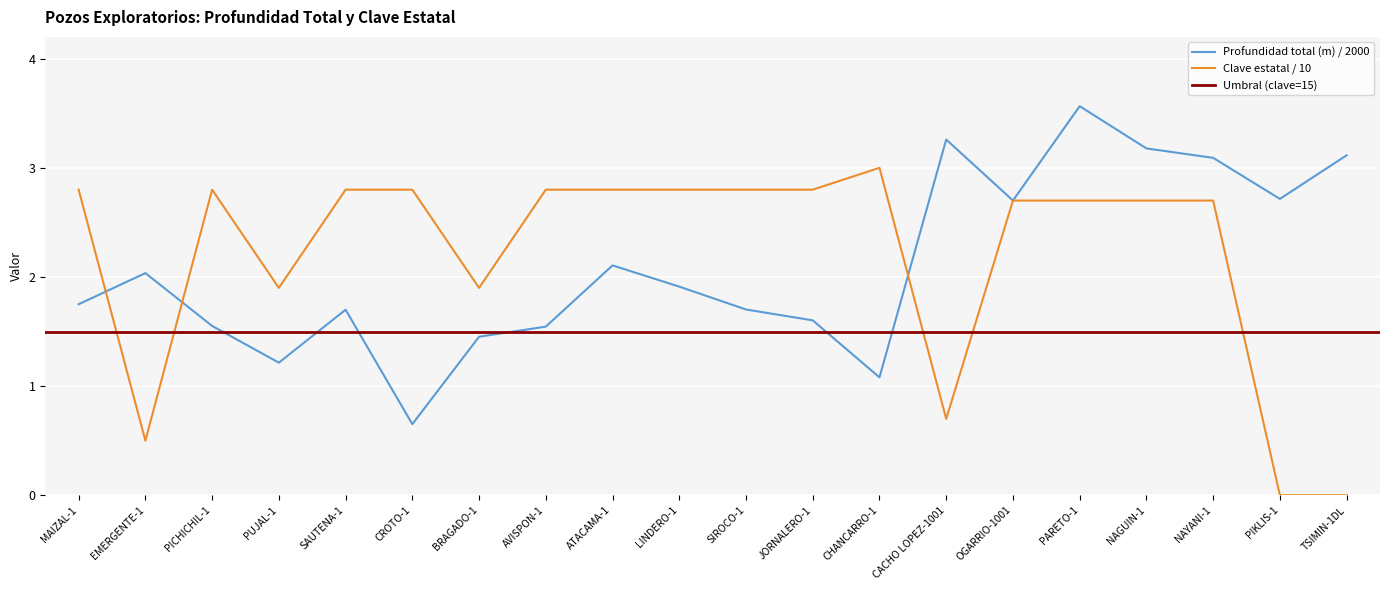

True or false: Clave estatal has more than 2 interior local peaks.

False